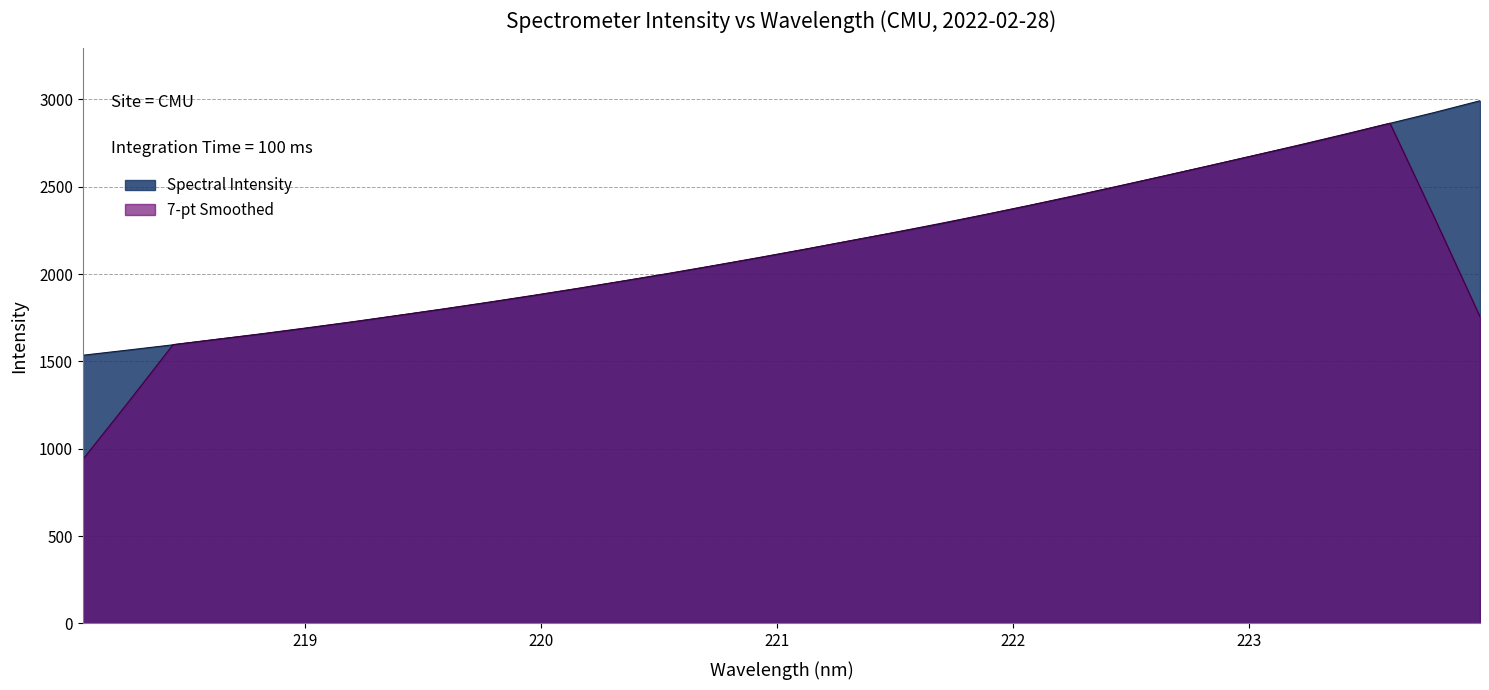

Reading left to right, extract all data points from this chart.

218.0596=1535.7	218.2508=1565.3	218.442=1595.5	218.6332=1627.8	218.8244=1658.2	219.0156=1692.0	219.2067=1726.7	219.3979=1763.9	219.589=1800.1	219.7801=1838.1	219.9712=1877.5	220.1623=1918.5	220.3533=1961.4	220.5444=2003.3	220.7354=2048.5	220.9264=2093.9	221.1174=2141.3	221.3083=2190.6	221.4993=2237.9	221.6902=2286.3	221.8812=2339.7	222.0721=2393.1	222.263=2447.6	222.4538=2505.0	222.6447=2562.9	222.8355=2621.3	223.0264=2680.3	223.2172=2738.1	223.408=2799.6	223.5987=2863.6	223.7895=2926.5	223.9802=2992.8